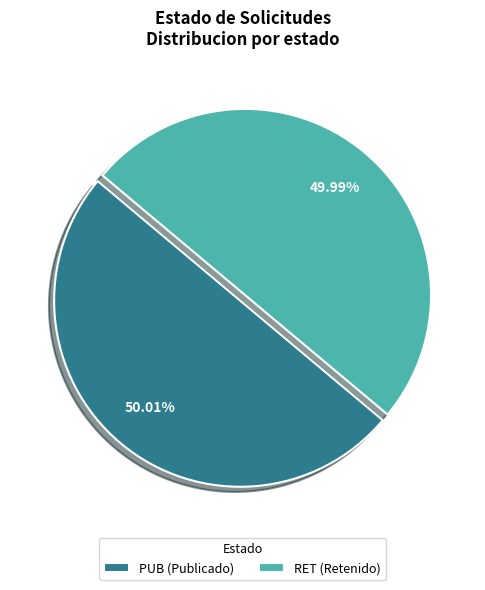

Is it true that RET is 38% of the pie?

False